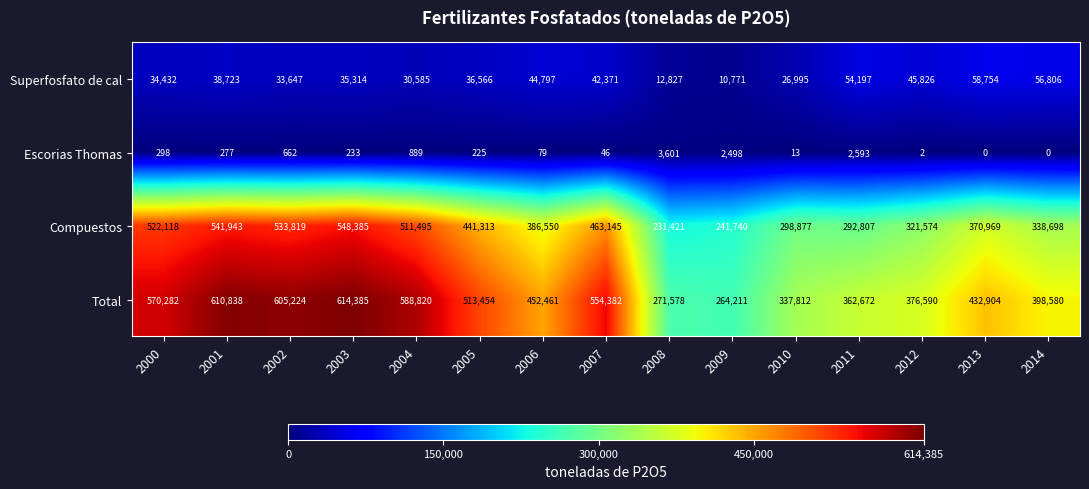

What is the difference between the highest and lowest values at 2012?

376588